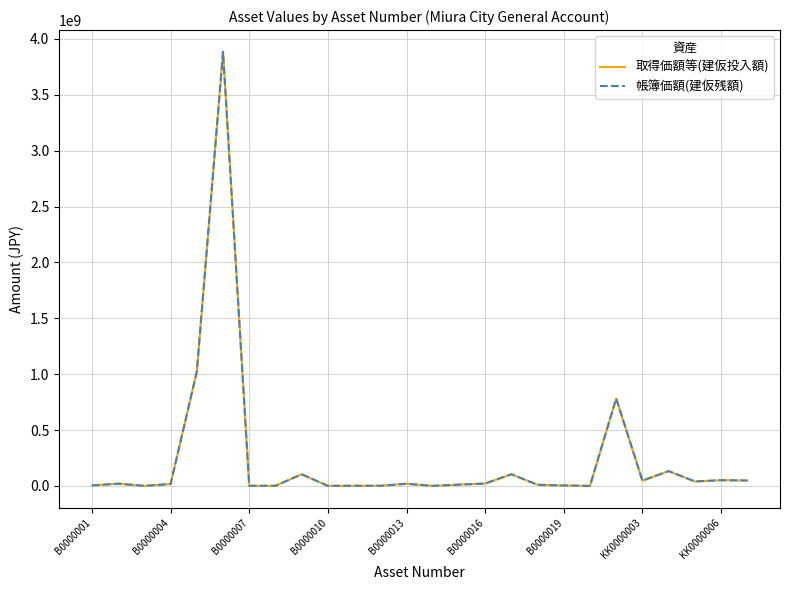

Is this an area chart (filled region under the line)?

No